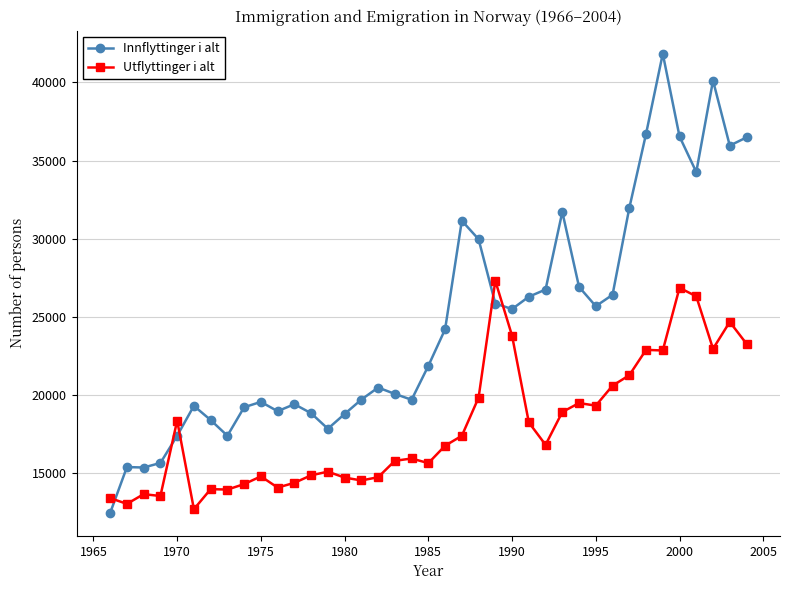

Does the chart have visible grid lines?

Yes